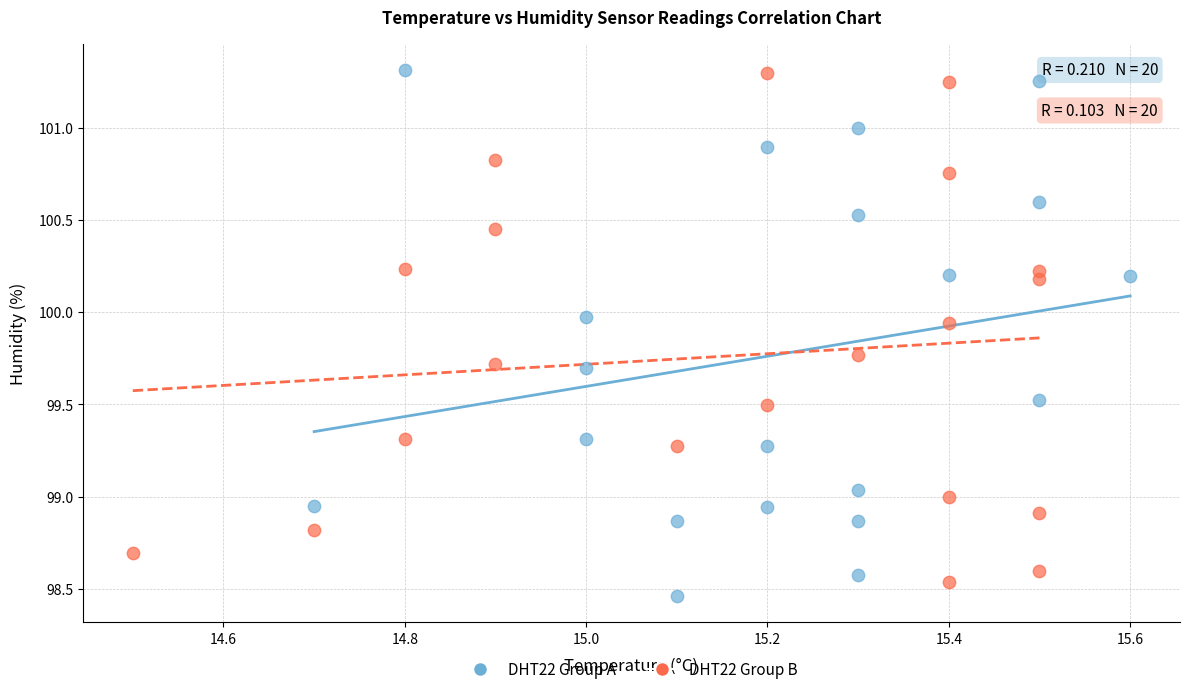

Which series reaches the minimum Y coordinate?

DHT22 Group A